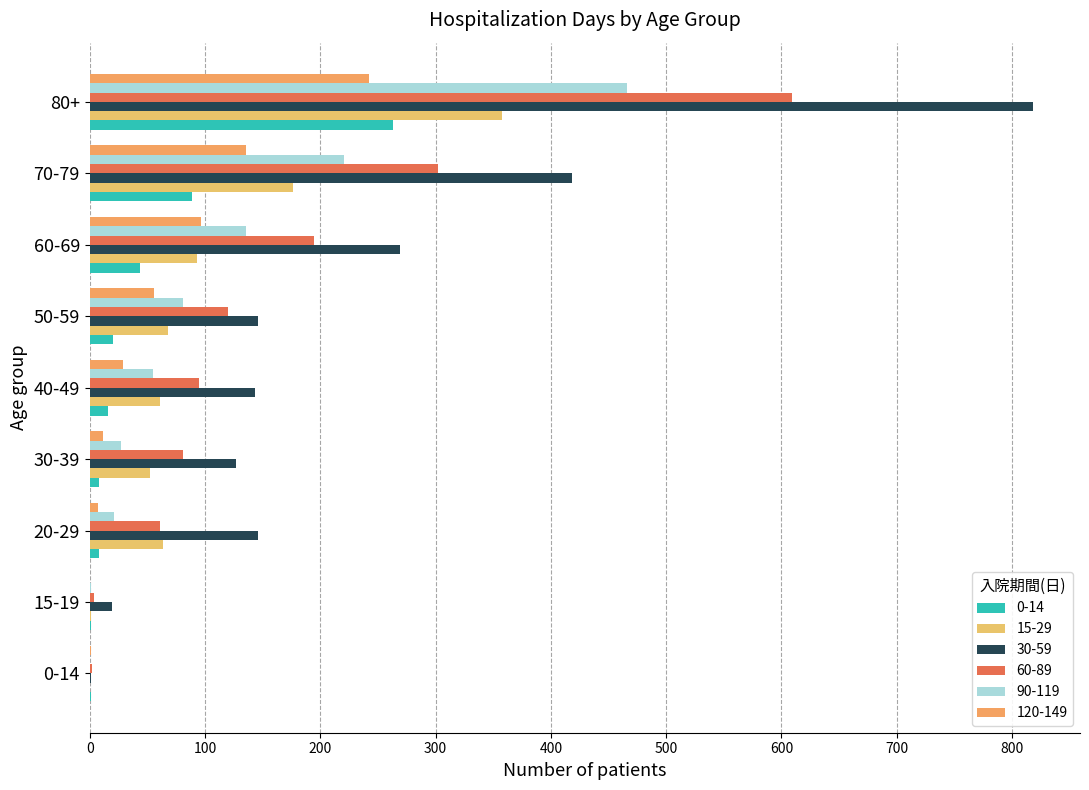

Which category has the highest value across all series?

80+